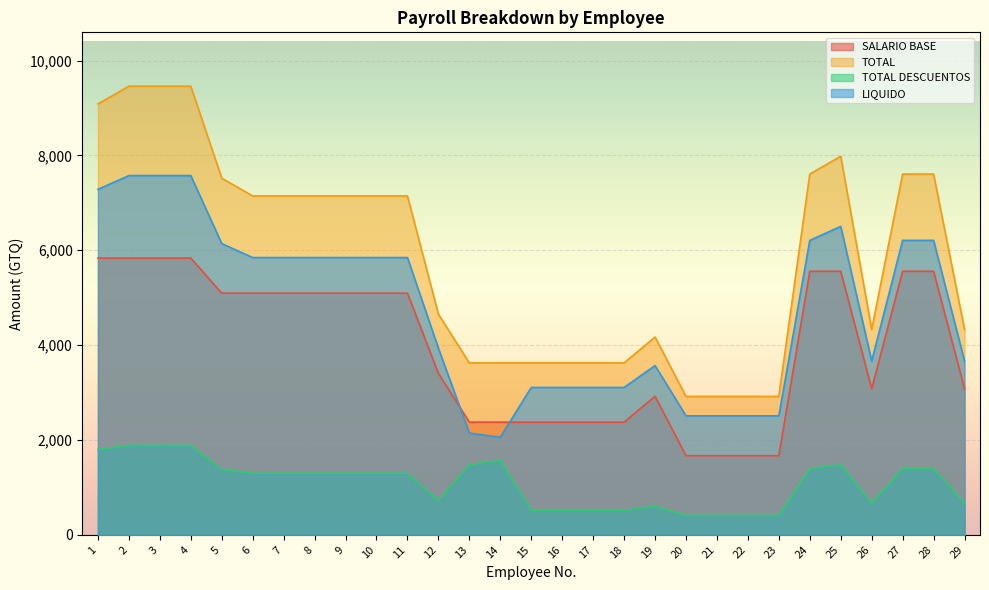

Where is the first local minimum for SALARIO BASE?

26